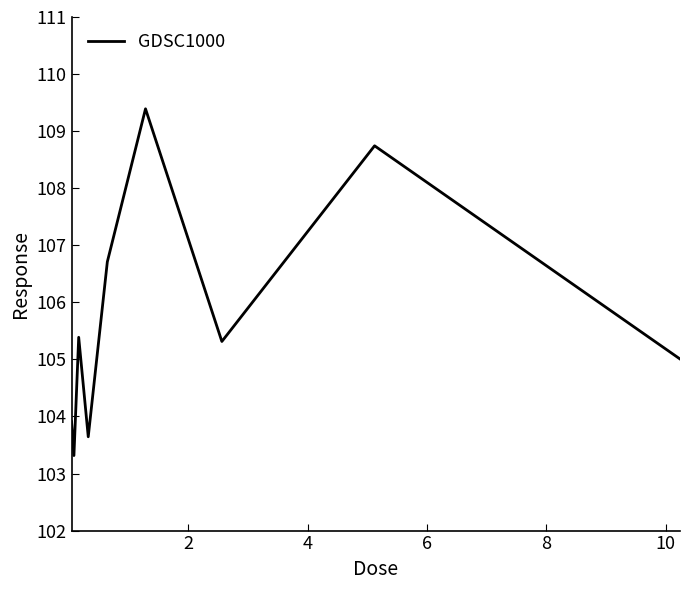

What is the difference between the maximum and minimum values?

6.1